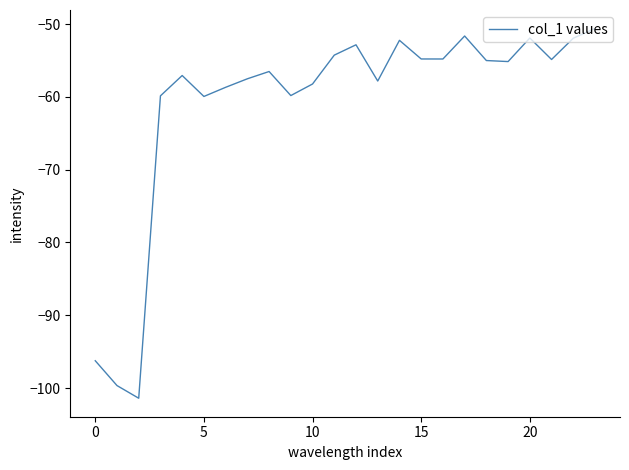

How many lines are shown in the chart?

1